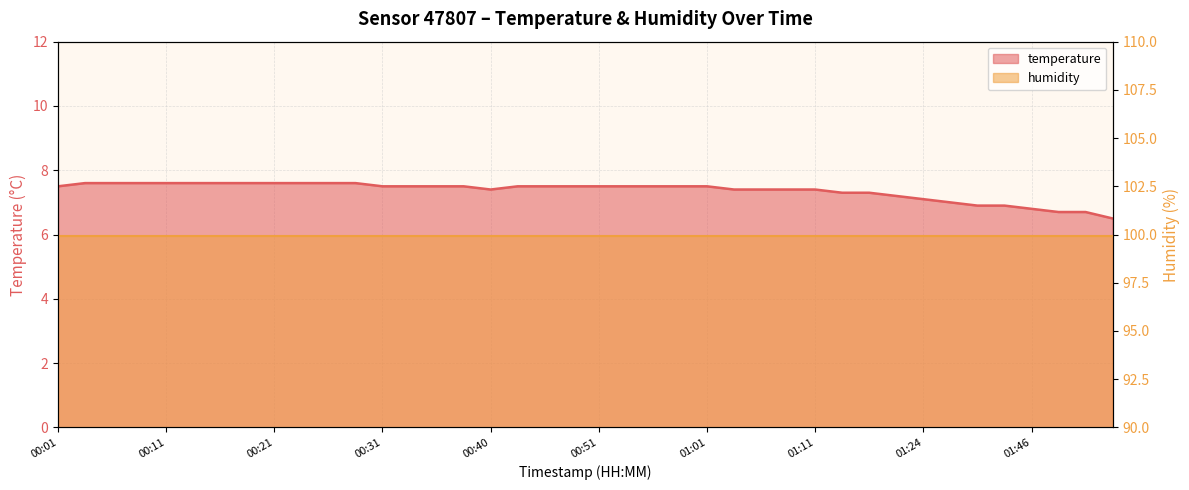

The value at 01:18 is 3.3. True or false?

False